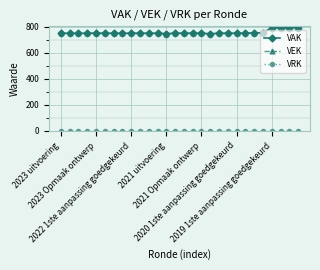

What is the value of the VEK point at the 14th from the left?

750